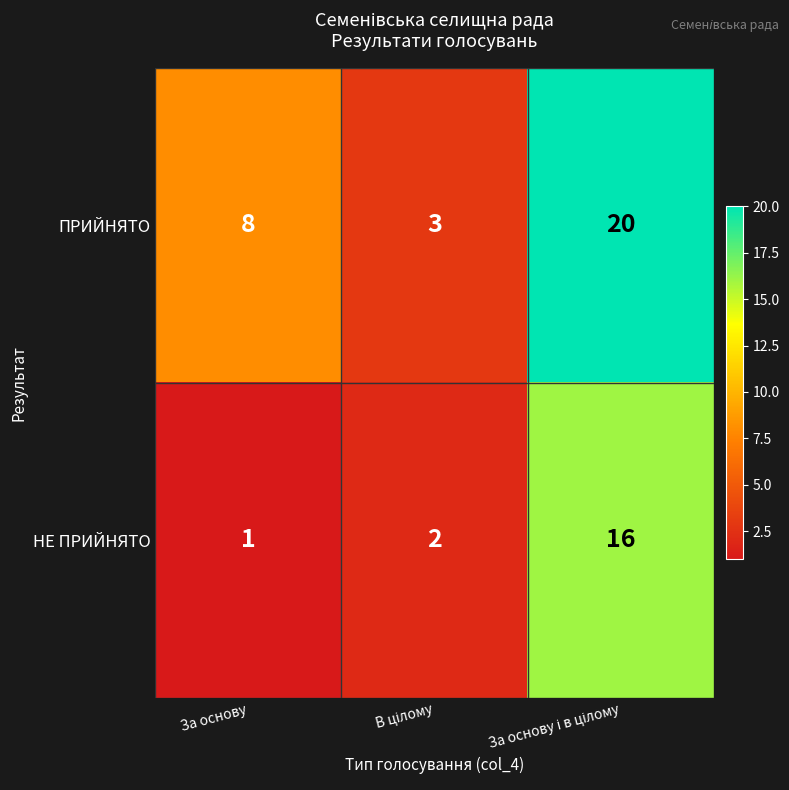

Reading left to right, list all the values displayed in this chart.

ПРИЙНЯТО: 8	3	20
НЕ ПРИЙНЯТО: 1	2	16